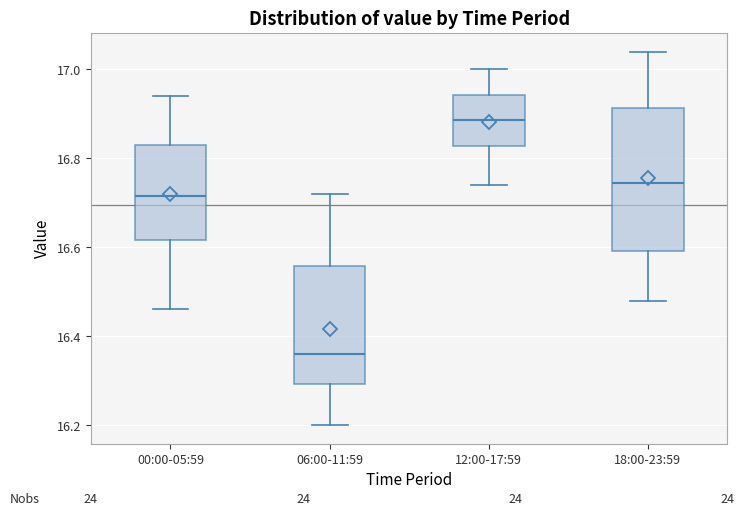

Where is the lower edge of the box for 06:00-11:59 on the y-axis? The values are not printed on the chart, so give them approximately, as read against the axis.

16.30